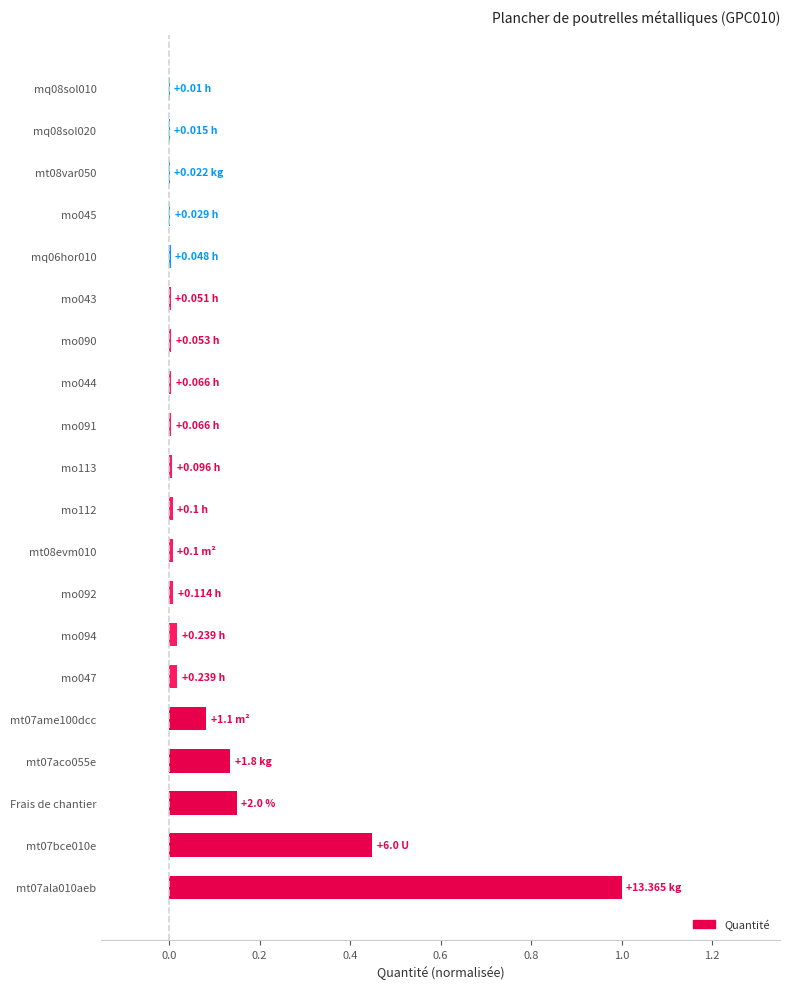

What is the sum of all values?

1.9